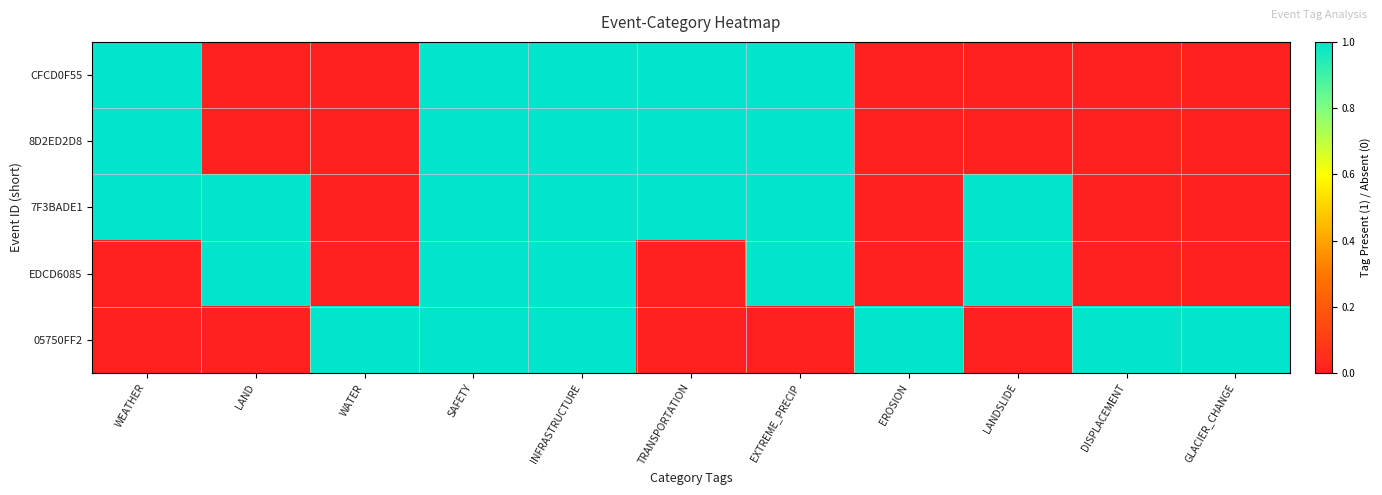

List the series in order of their peak value, highest first.

CFCD0F55, 8D2ED2D8, 7F3BADE1, EDCD6085, 05750FF2